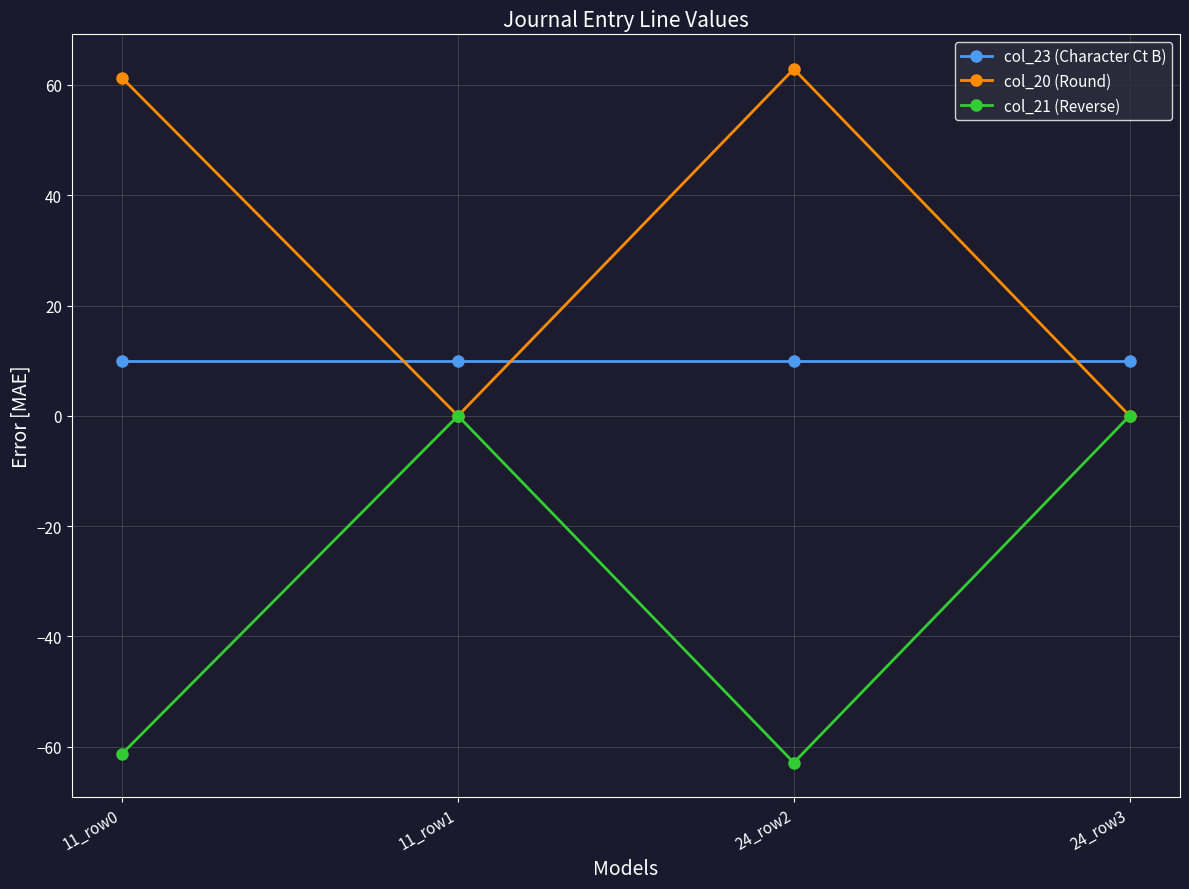

What is the label of the 3rd point from the right?

11_row1